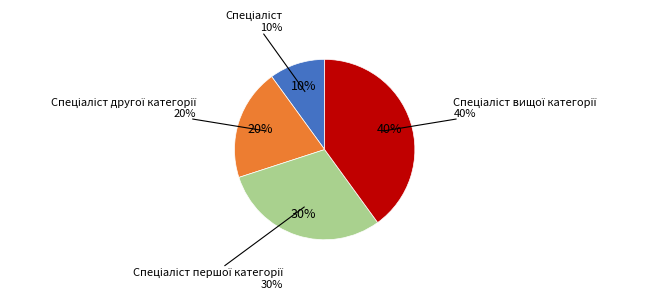

True or false: Спеціаліст другої категорії accounts for 20% of the total.

True